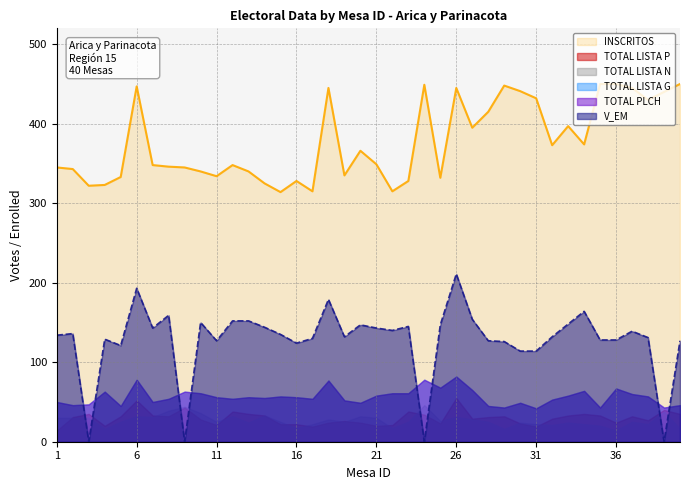

True or false: V_EM has a value of 227 at 19.

False